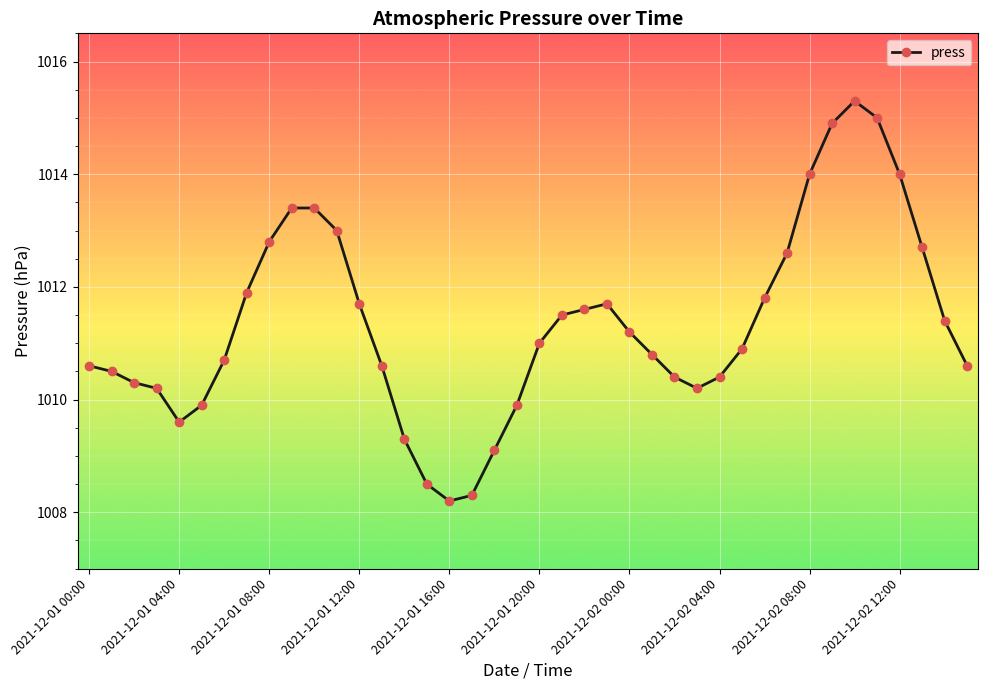

What is the value of the 14th point from the left?

1010.6